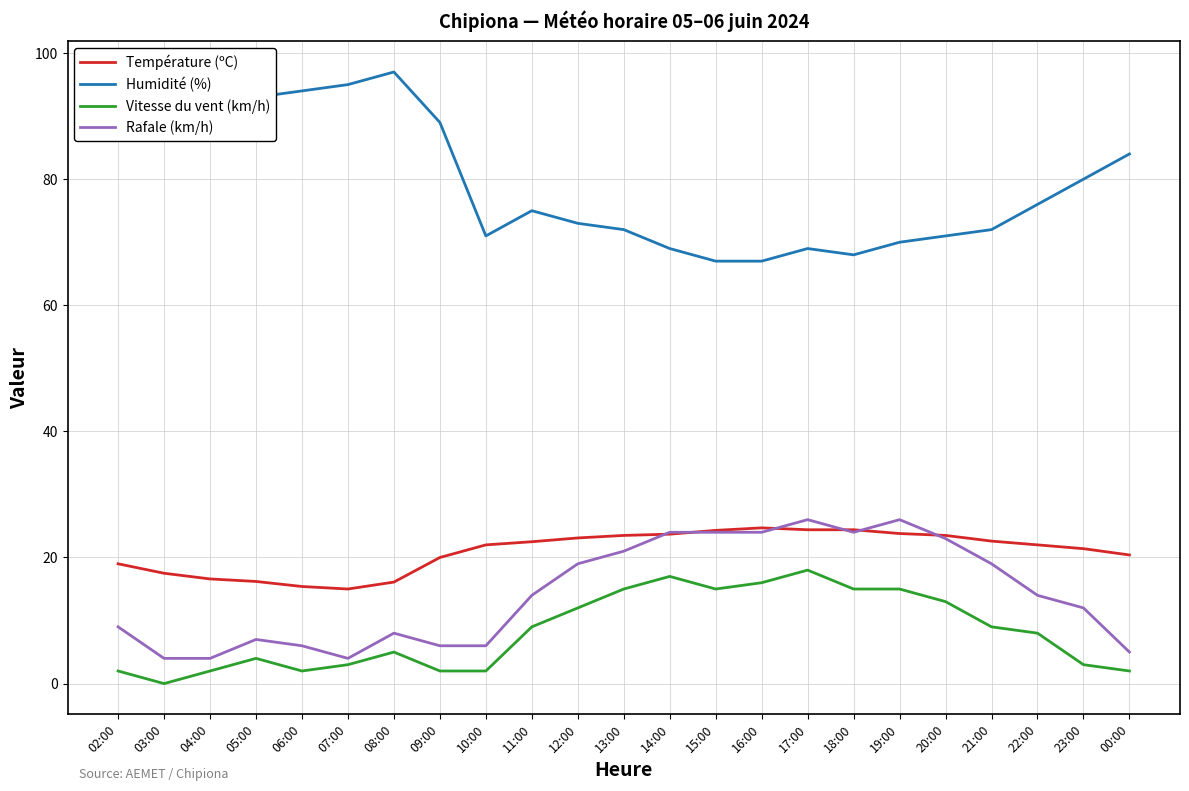

Which series has the largest range (max minus min)?

Humidité (%)